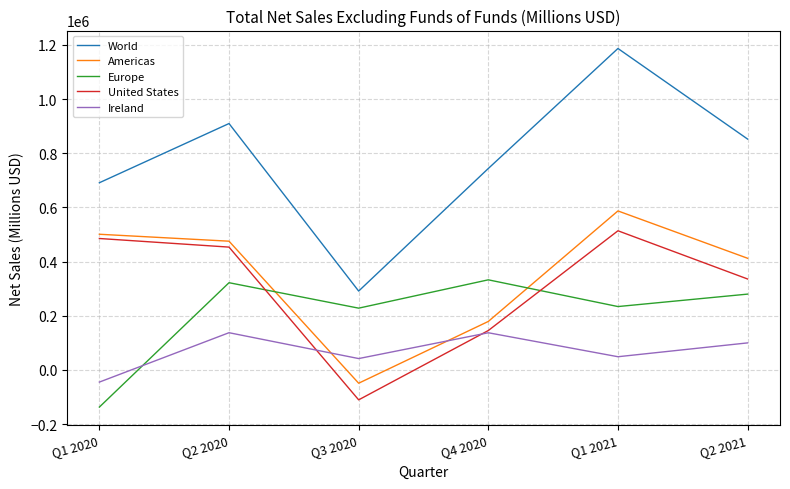

At Q1 2021, list the series in order from largest to smallest.

World, Americas, United States, Europe, Ireland